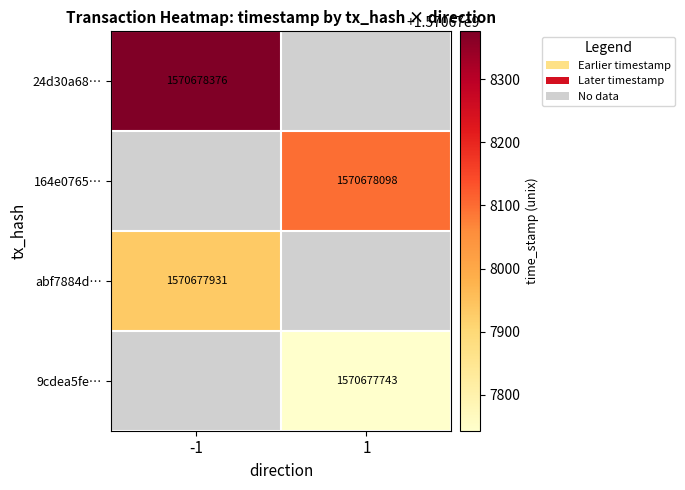

Which series changed the most between direction and time_stamp?

24d30a68dc2eb82f697b1c84d1e8690e1e6877f